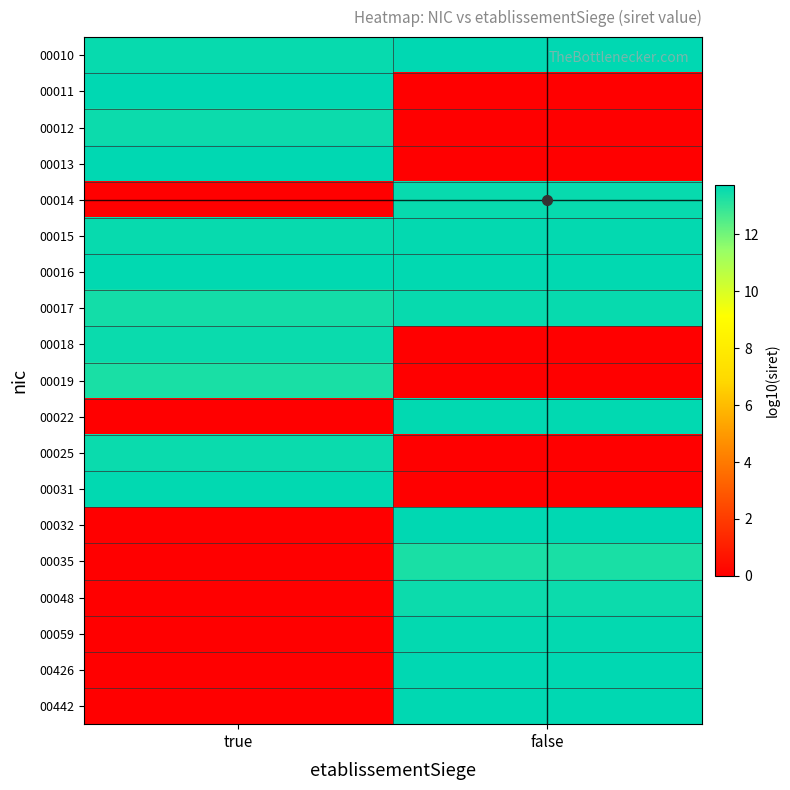

What is the total value across all series at true?

149.4